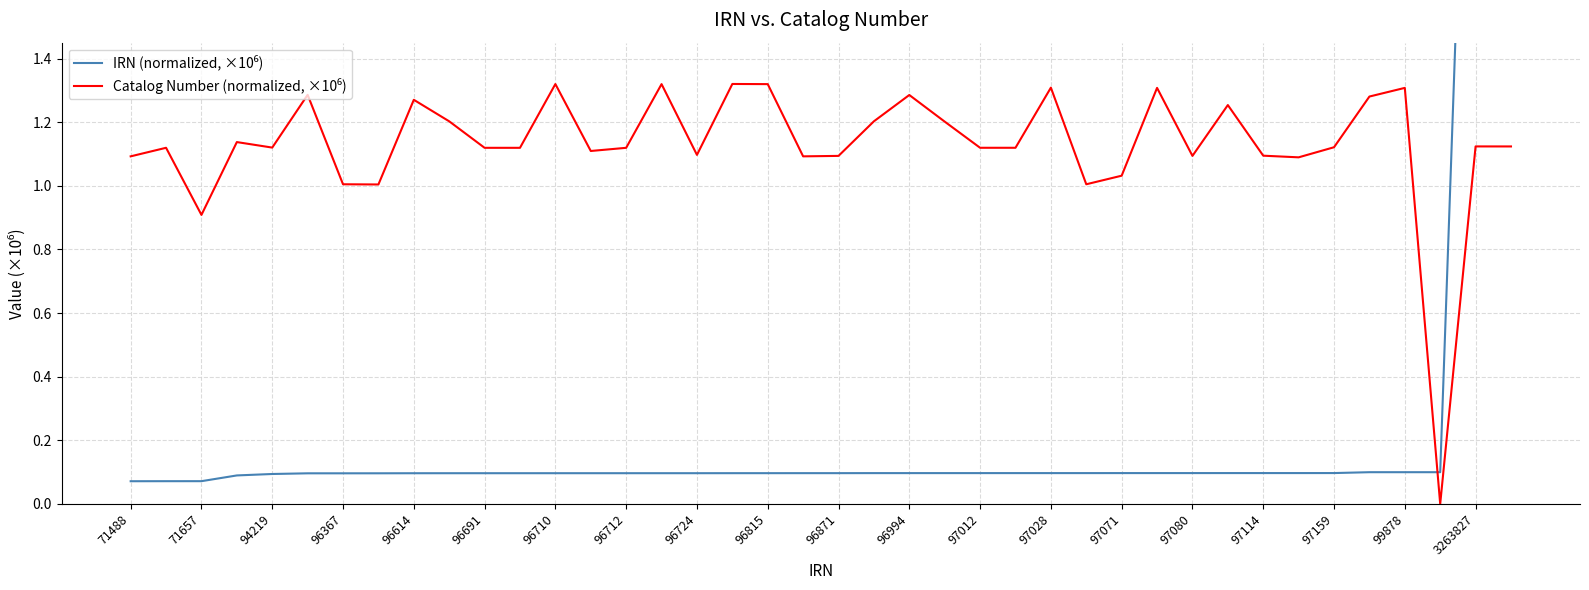

How many distinct data groups are displayed?

2